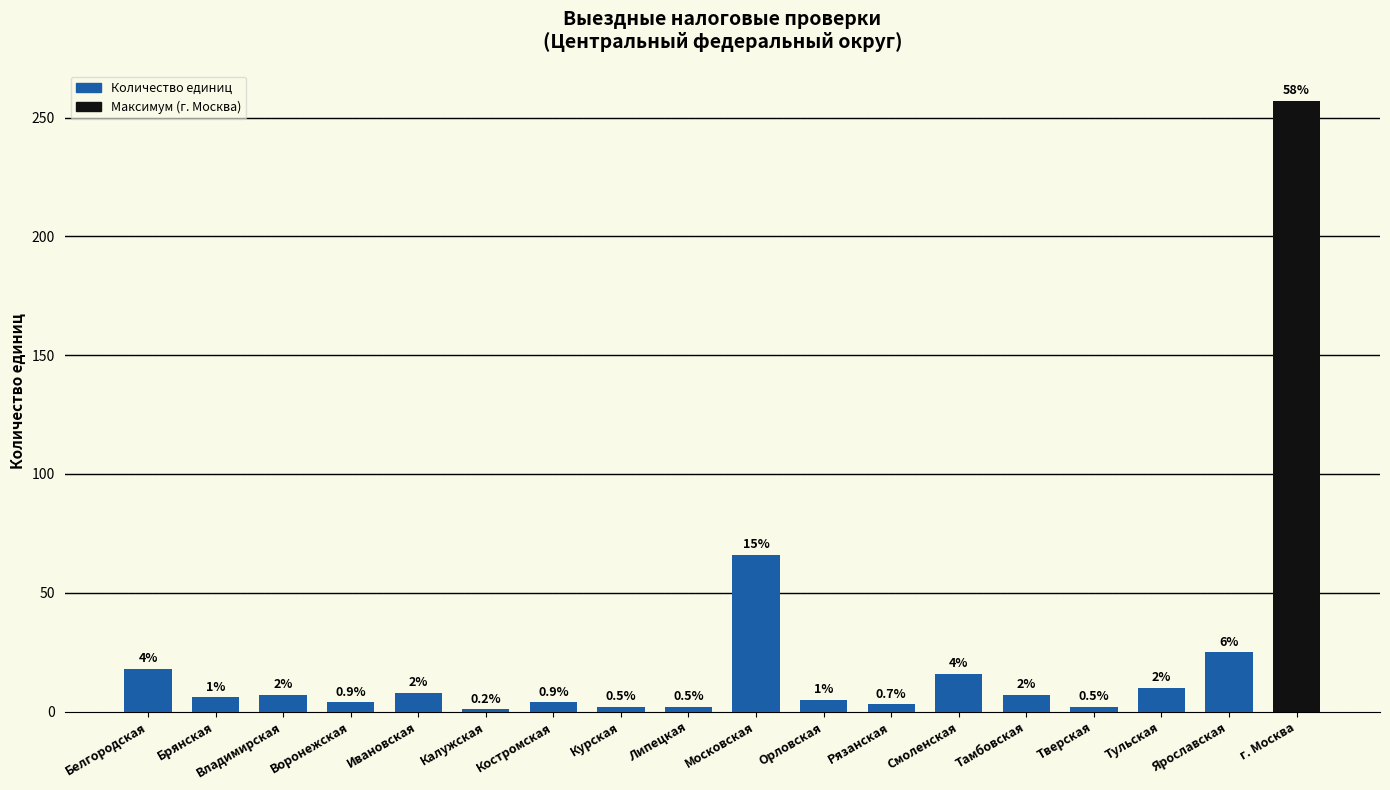

What is the ratio of the value at Костромская to the value at Липецкая?

2.0